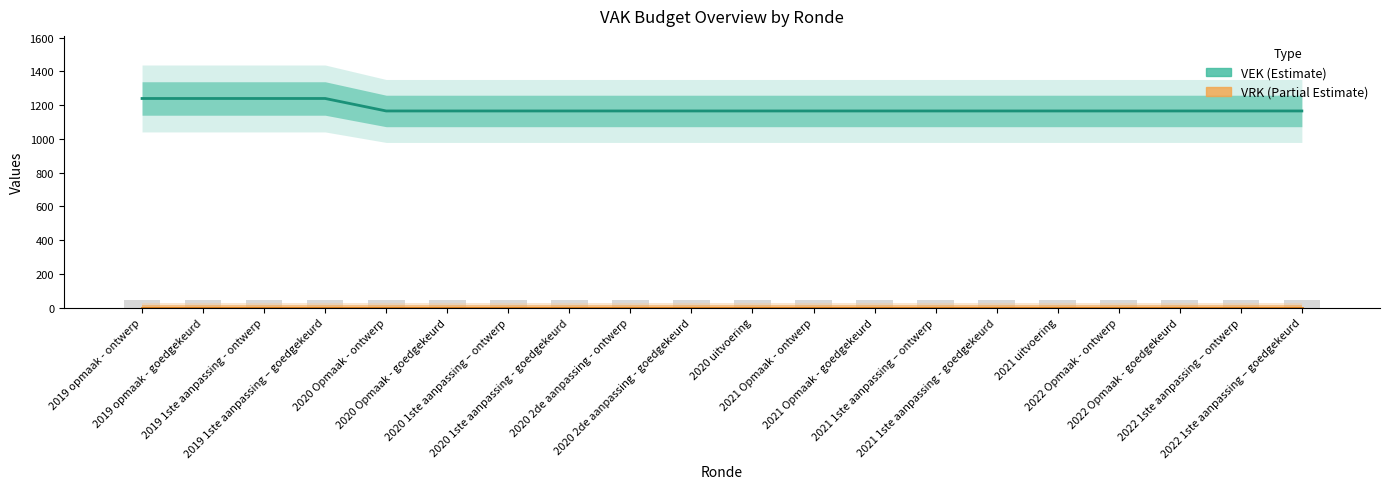

What is the label of the 11th bar from the right?

2020 2de aanpassing - goedgekeurd